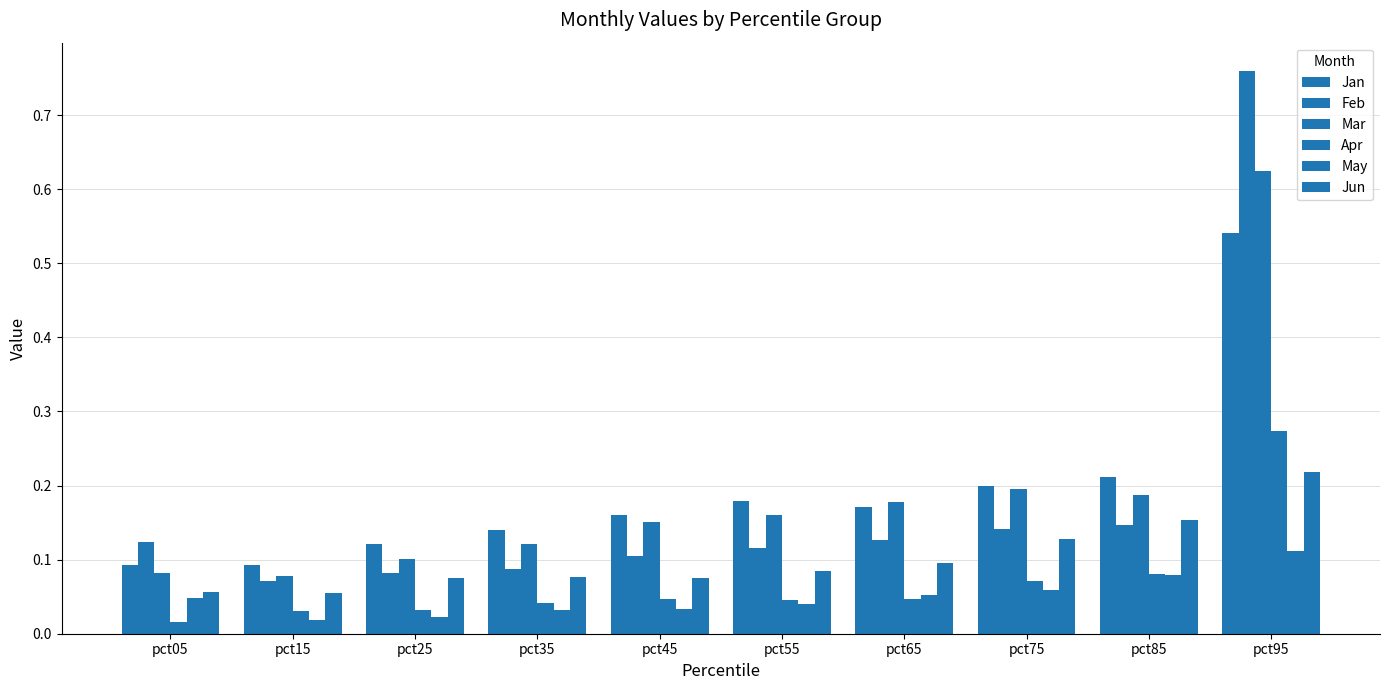

Reading left to right, extract all data points from this chart.

Jan: pct05=0.1	pct15=0.1	pct25=0.1	pct35=0.1	pct45=0.2	pct55=0.2	pct65=0.2	pct75=0.2	pct85=0.2	pct95=0.5
Feb: pct05=0.1	pct15=0.1	pct25=0.1	pct35=0.1	pct45=0.1	pct55=0.1	pct65=0.1	pct75=0.1	pct85=0.1	pct95=0.8
Mar: pct05=0.1	pct15=0.1	pct25=0.1	pct35=0.1	pct45=0.2	pct55=0.2	pct65=0.2	pct75=0.2	pct85=0.2	pct95=0.6
Apr: pct05=0.0	pct15=0.0	pct25=0.0	pct35=0.0	pct45=0.0	pct55=0.0	pct65=0.0	pct75=0.1	pct85=0.1	pct95=0.3
May: pct05=0.0	pct15=0.0	pct25=0.0	pct35=0.0	pct45=0.0	pct55=0.0	pct65=0.1	pct75=0.1	pct85=0.1	pct95=0.1
Jun: pct05=0.1	pct15=0.1	pct25=0.1	pct35=0.1	pct45=0.1	pct55=0.1	pct65=0.1	pct75=0.1	pct85=0.2	pct95=0.2